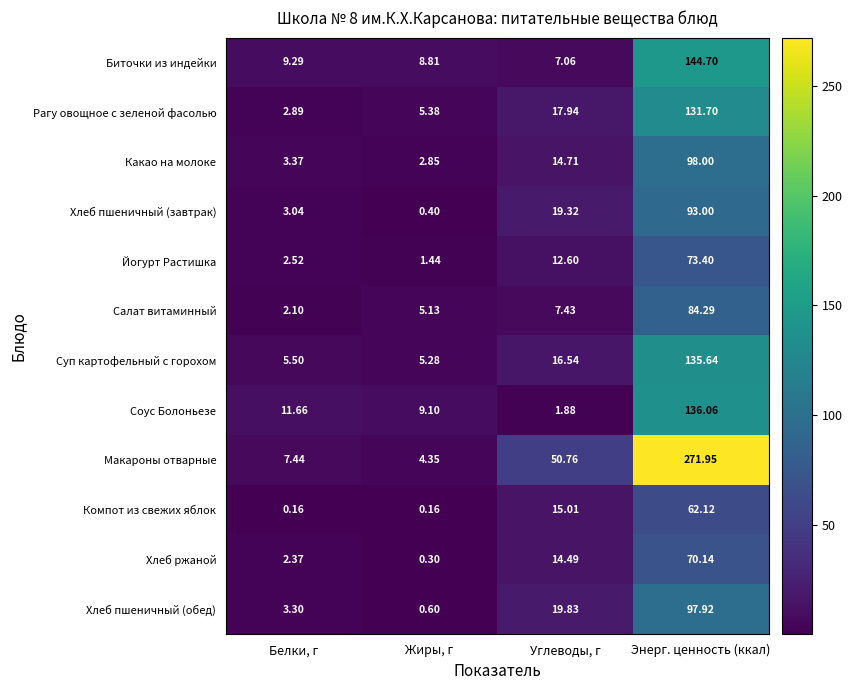

At which label does Суп картофельный с горохом reach its peak?

Энерг. ценность (ккал)